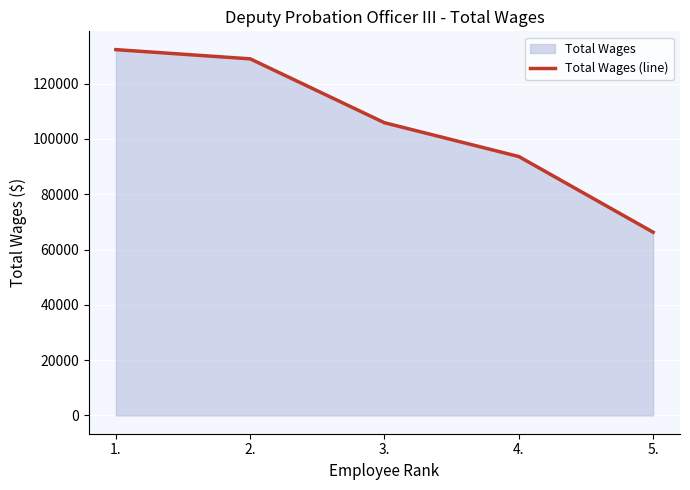

What is the sum of all values?

527139